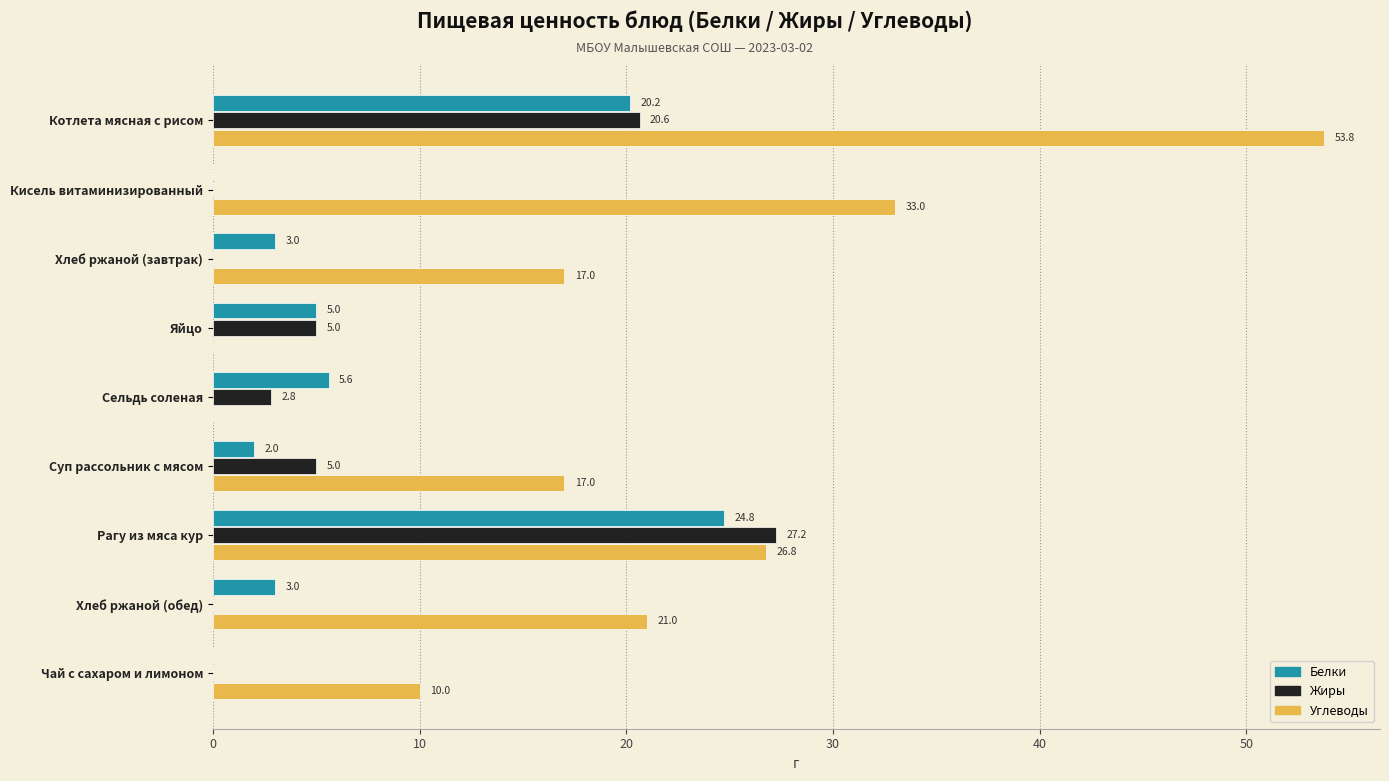

Is the value of Углеводы at Чай с сахаром и лимоном greater than the value of Жиры at Рагу из мяса кур?

No